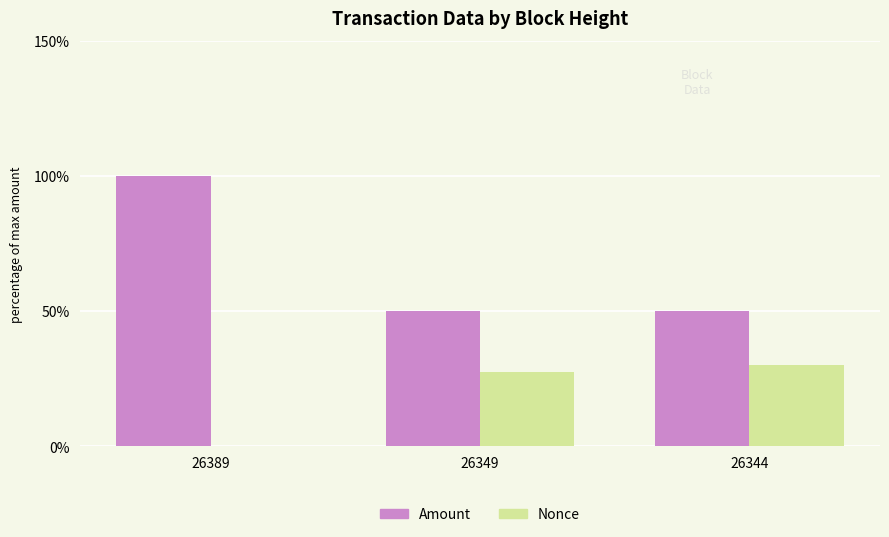

Between 26389 and 26349, which series saw the biggest shift?

Amount